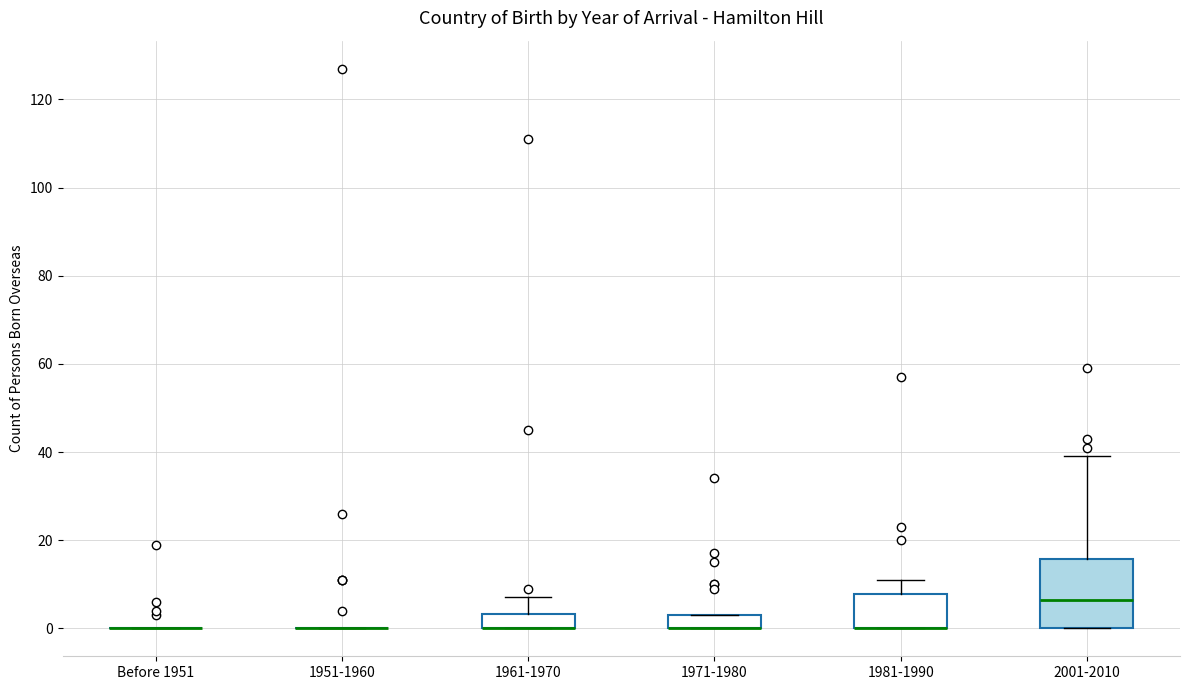

Reading left to right, read every box against the y-axis: the position of its median line, the range the box covers, and the ends of its whiskers. The values are not printed on the chart, so give them approximately, as read against the axis.

Before 1951: box collapsed to a line at 0, whiskers 0 to 0
1951-1960: box collapsed to a line at 0, whiskers 0 to 0
1961-1970: median 0 (drawn on the box's lower edge), box 0 to 4, whiskers 0 to 8
1971-1980: median 0 (drawn on the box's lower edge), box 0 to 4, whiskers 0 to 4
1981-1990: median 0 (drawn on the box's lower edge), box 0 to 8, whiskers 0 to 12
2001-2010: median 6, box 0 to 16, whiskers 0 to 40